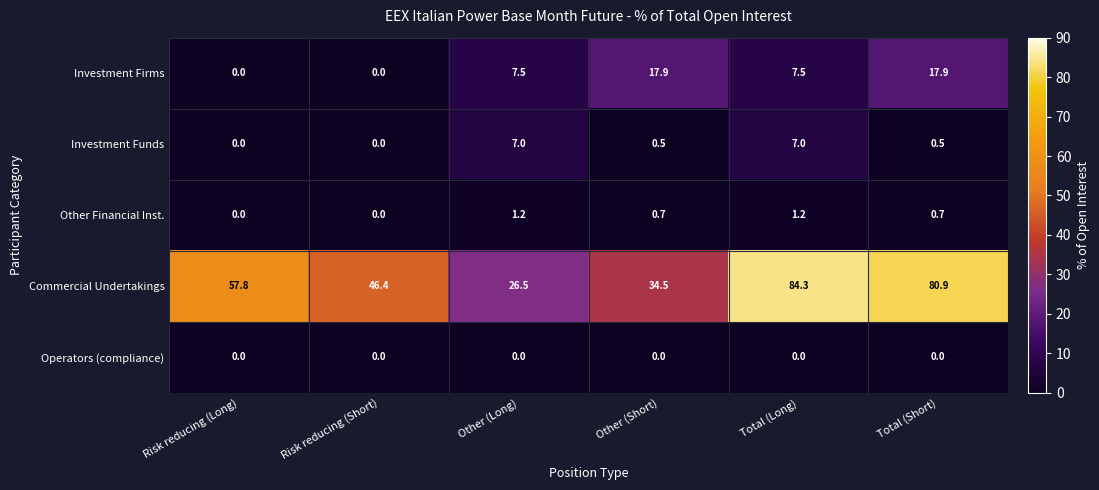

True or false: Investment Funds has a value of 0.0 at Risk reducing (Short).

True